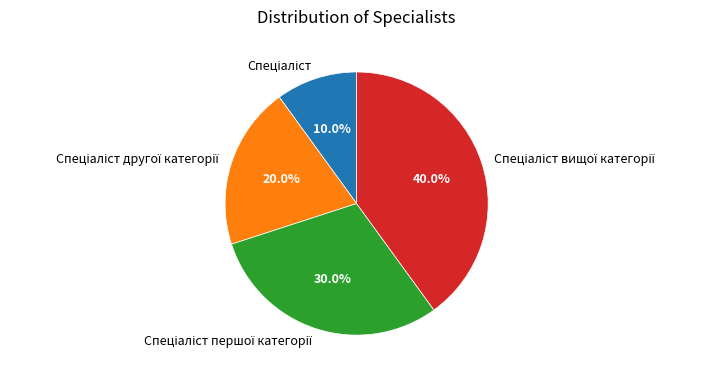

Is there a majority slice in this chart?

No